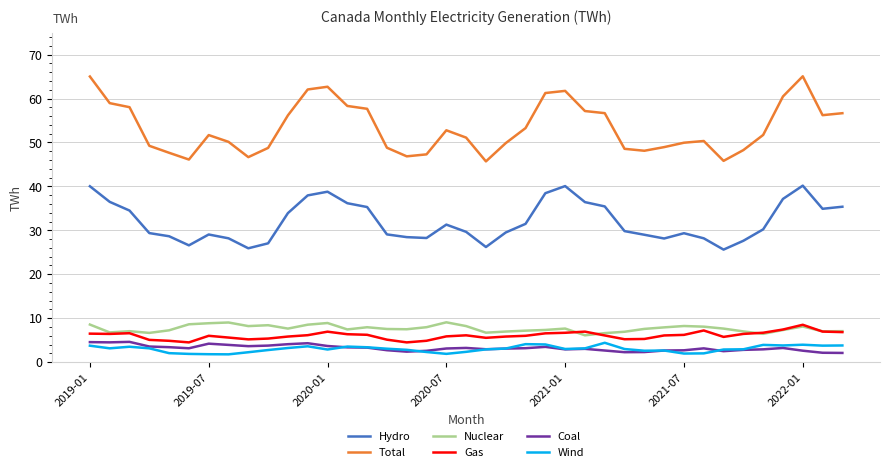

What is the difference between the second highest and second lowest values in the Nuclear series?

2.6